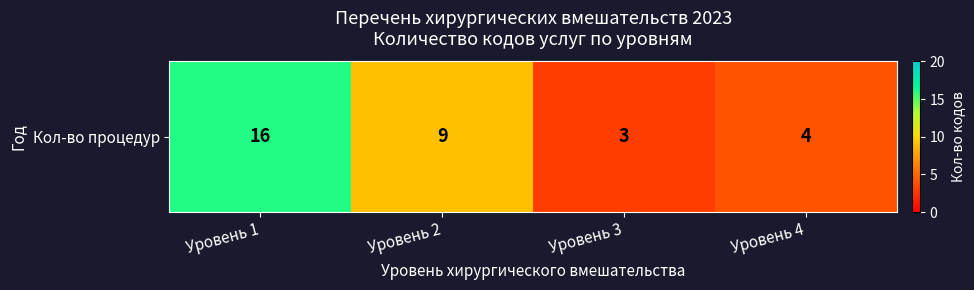

List the labels in order of value, largest first.

Уровень 1, Уровень 2, Уровень 4, Уровень 3